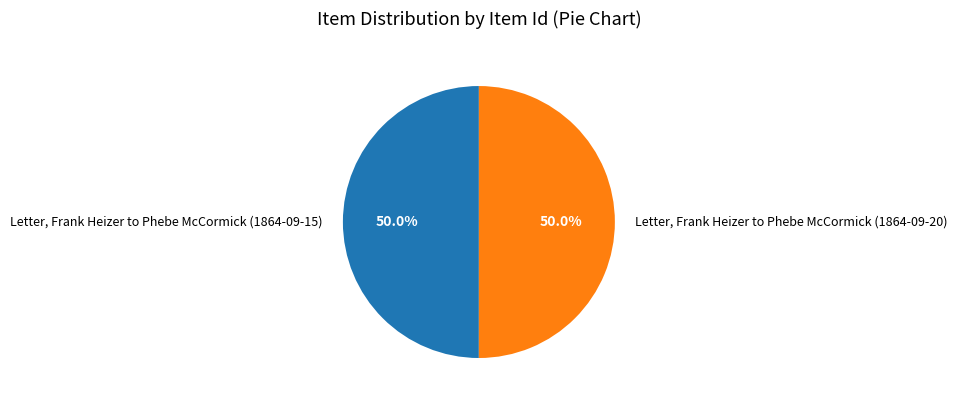

What is the total percentage of Letter, Frank Heizer to Phebe McCormick (1864-09-20) and Letter, Frank Heizer to Phebe McCormick (1864-09-15)?

100.0%